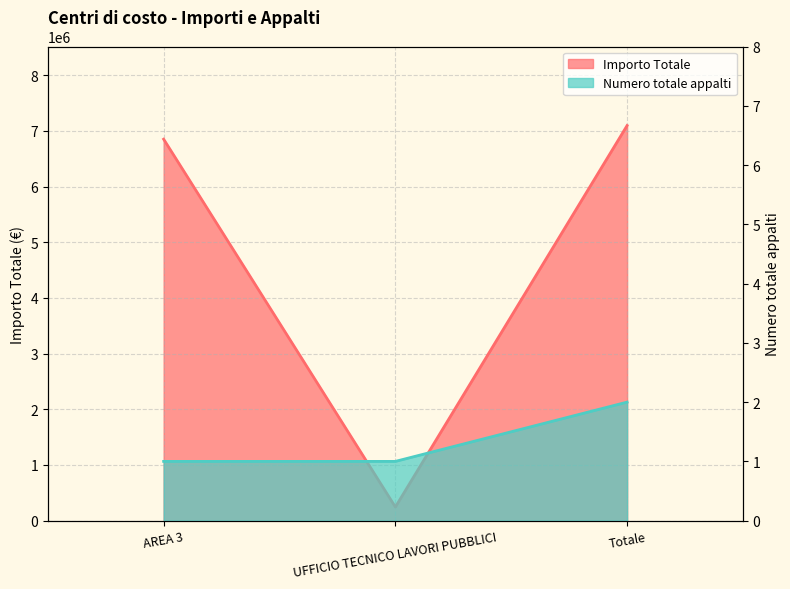

What is the minimum value shown in the chart?

1